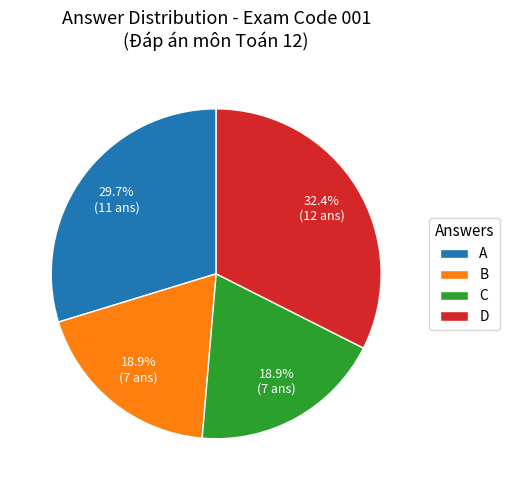

How many segments does this pie chart have?

4